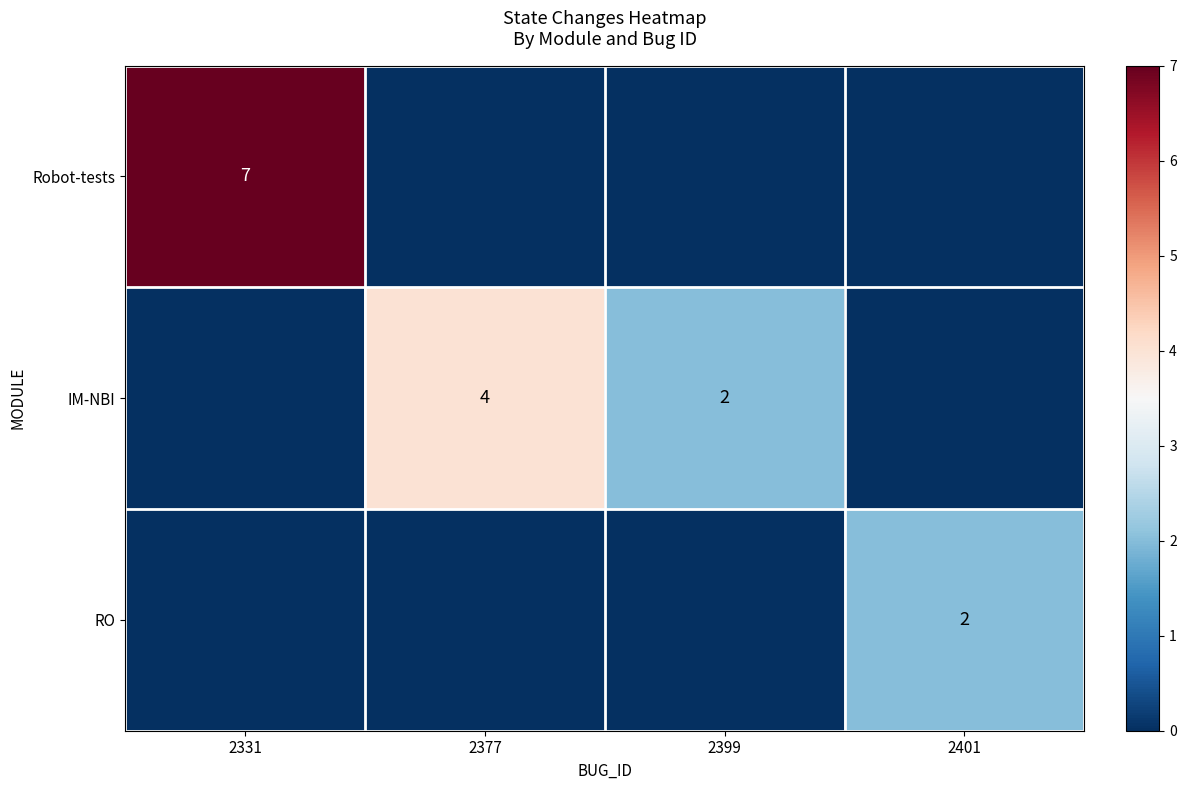

Is it true that IM-NBI equals 2 at 2399?

True